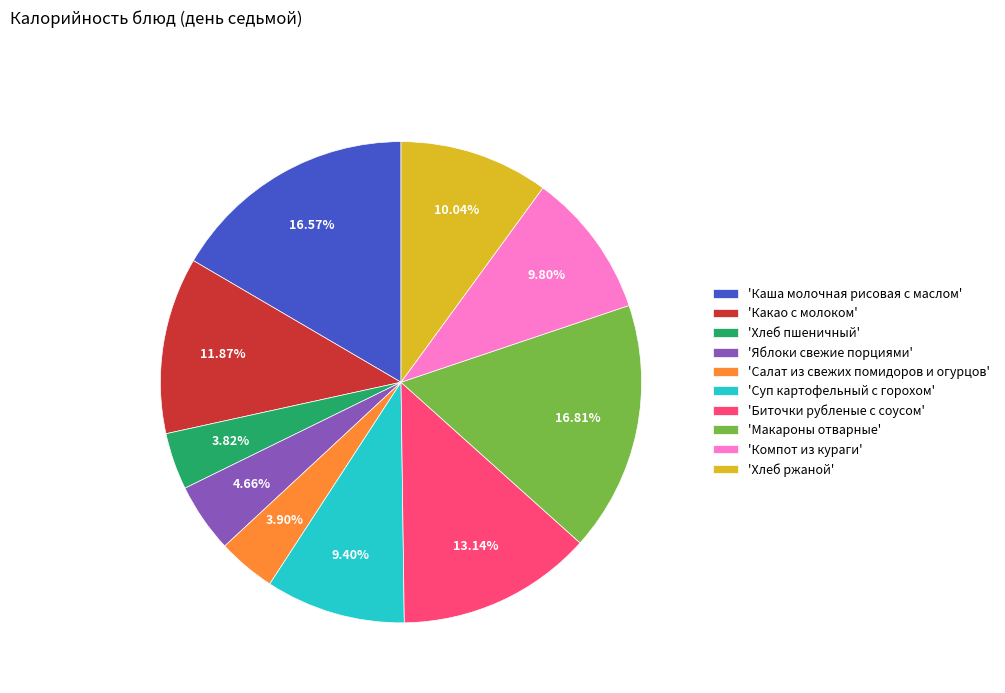

Does any single category account for the majority?

No